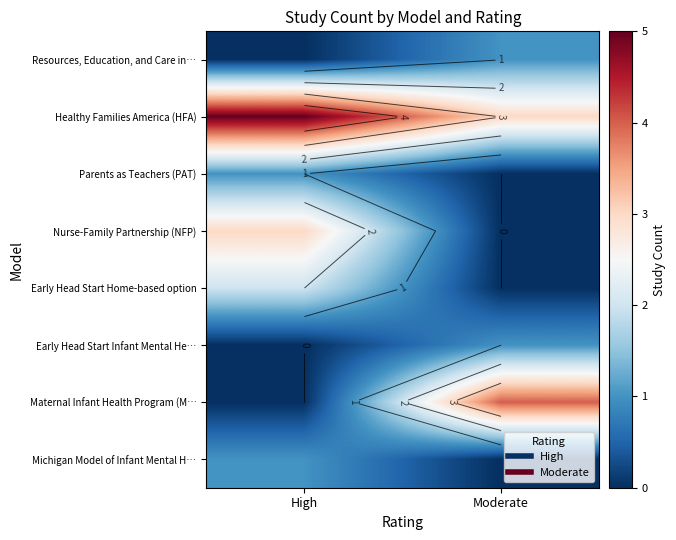

What is the sum of the Maternal Infant Health Program (M… values at High and Moderate?

4